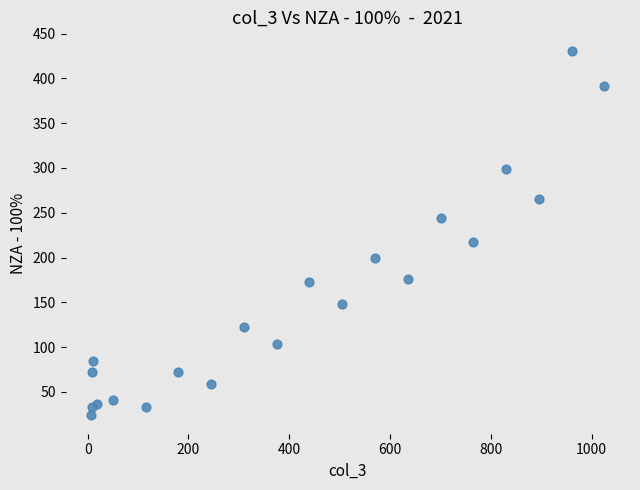

What Y value in the scatter plot is closest to 227?

217.5